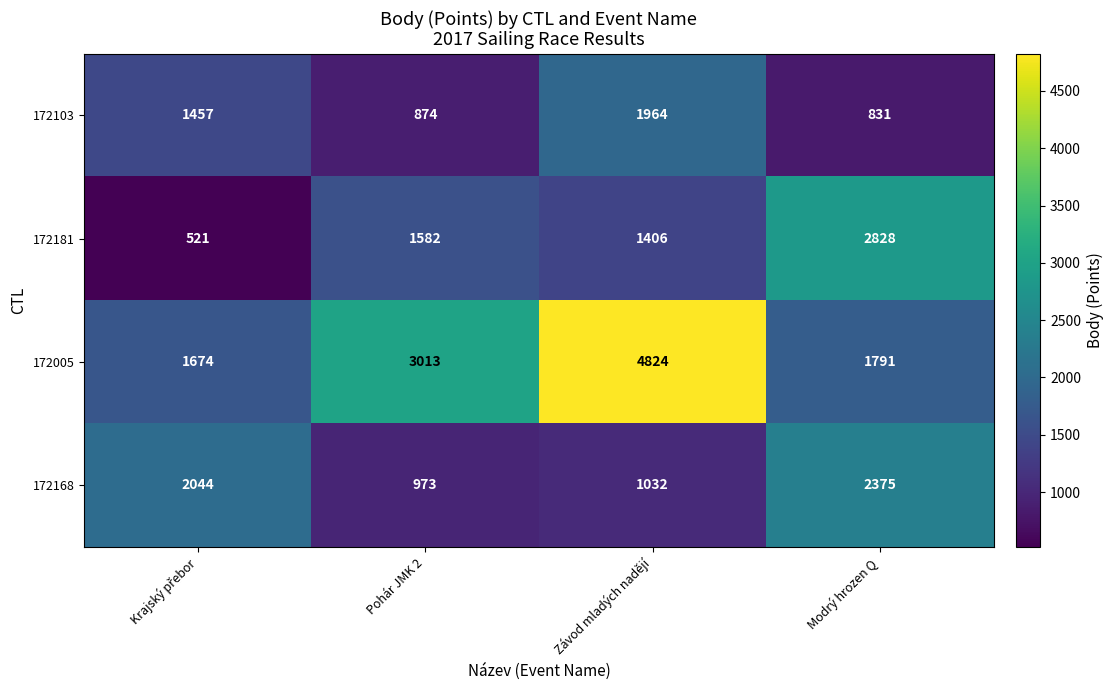

What is the maximum value shown in the chart?

4824